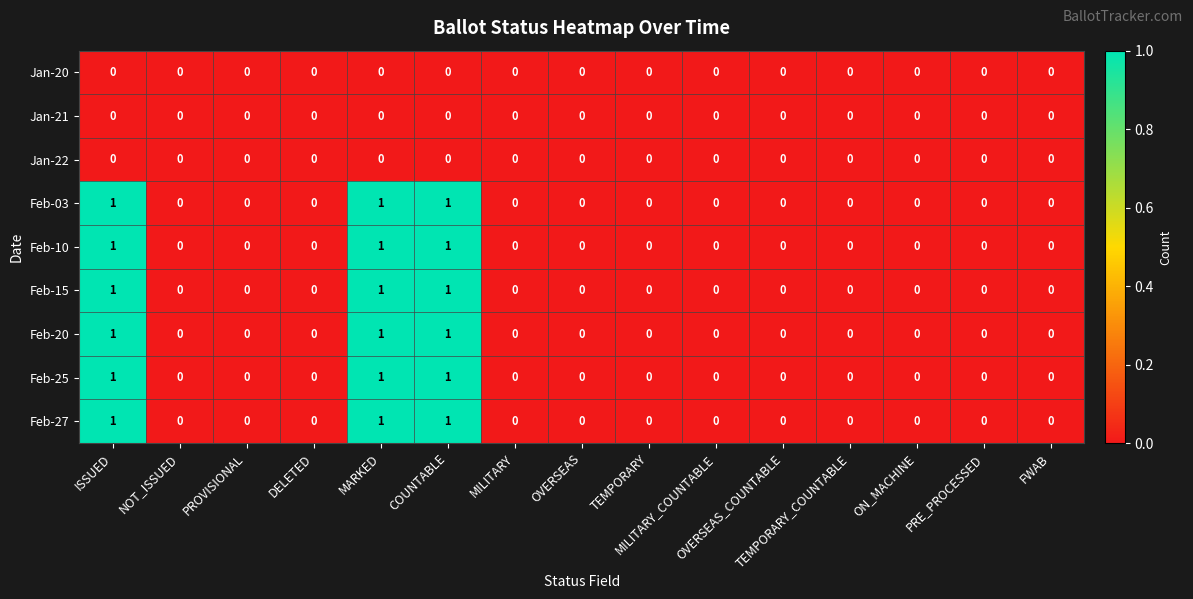

Count the Feb-25 values in the range 0 to 1.

15